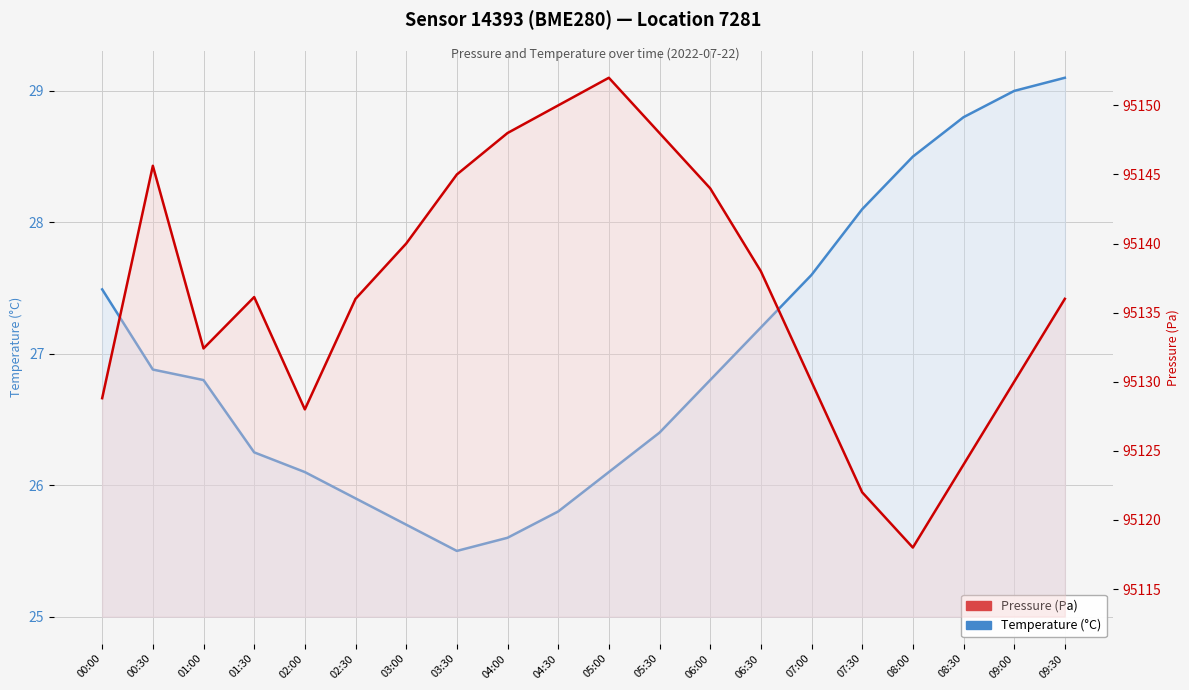

Between 03:30 and 09:00, which series saw the biggest shift?

Pressure (Pa)